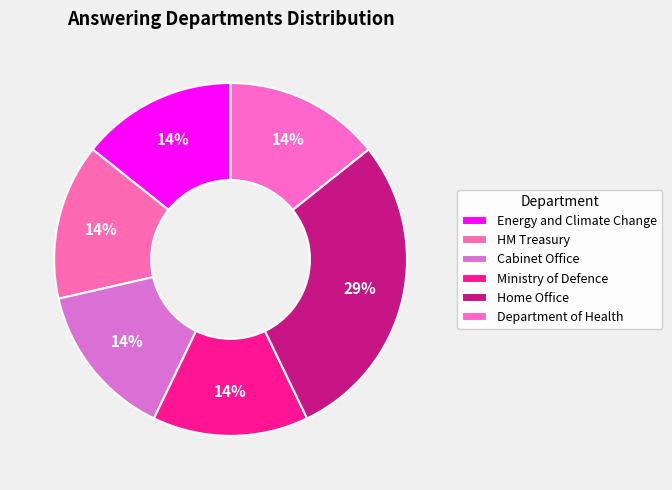

To the nearest percent, what is the difference between the Energy and Climate Change and Home Office slice percentages?

14%